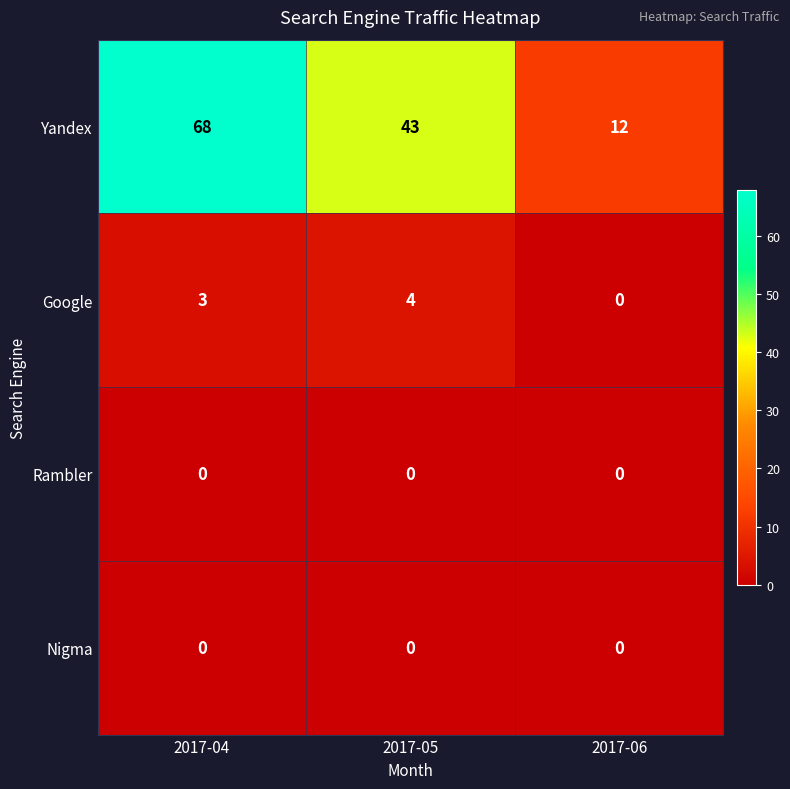

At how many categories does at least one series exceed 10?

3